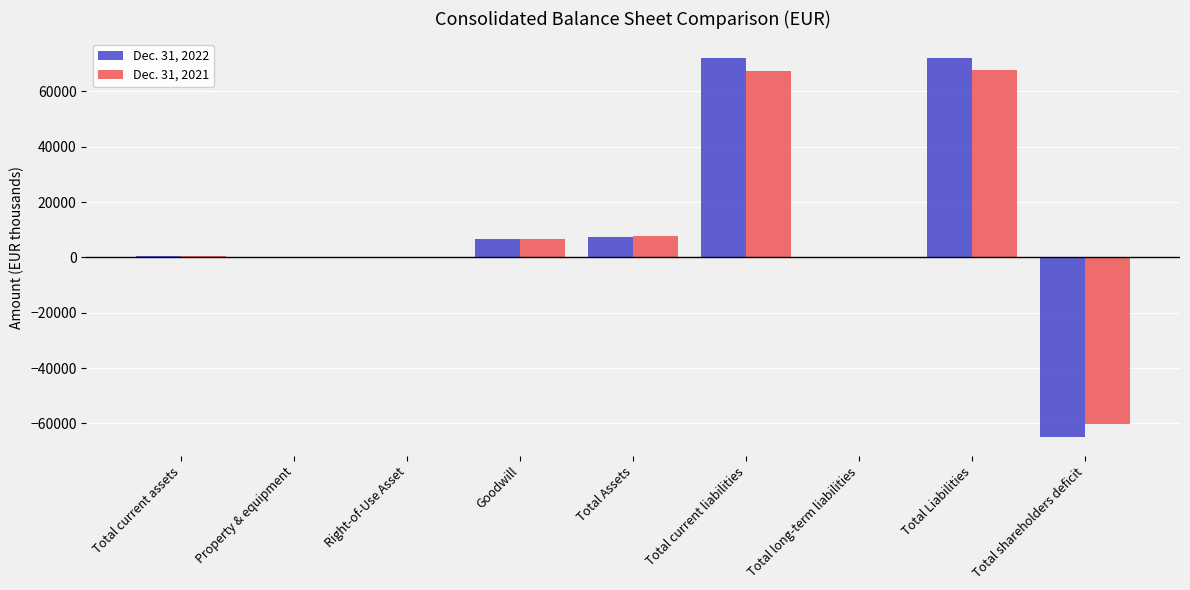

Is the value of Dec. 31, 2022 at Total shareholders deficit greater than the value of Dec. 31, 2021 at Right-of-Use Asset?

No